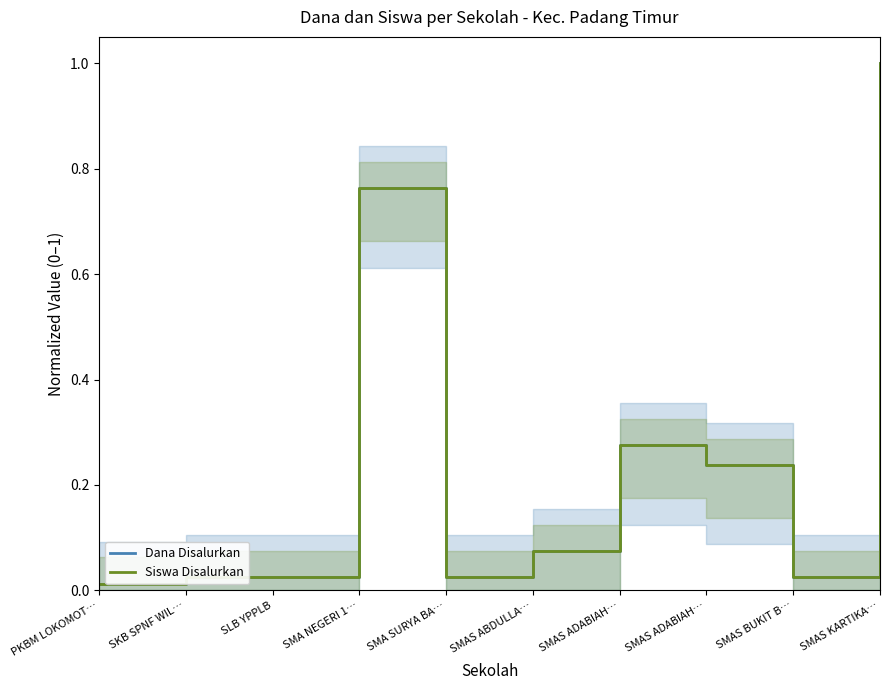

The Siswa Disalurkan series shows 0.0 at SMAS BUKIT B…. True or false?

True